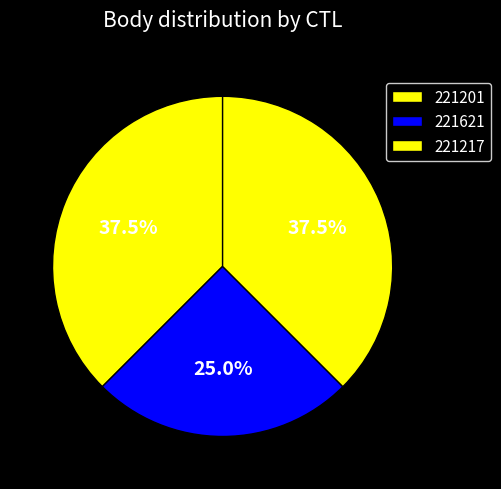

True or false: 221217 accounts for 38% of the total.

True